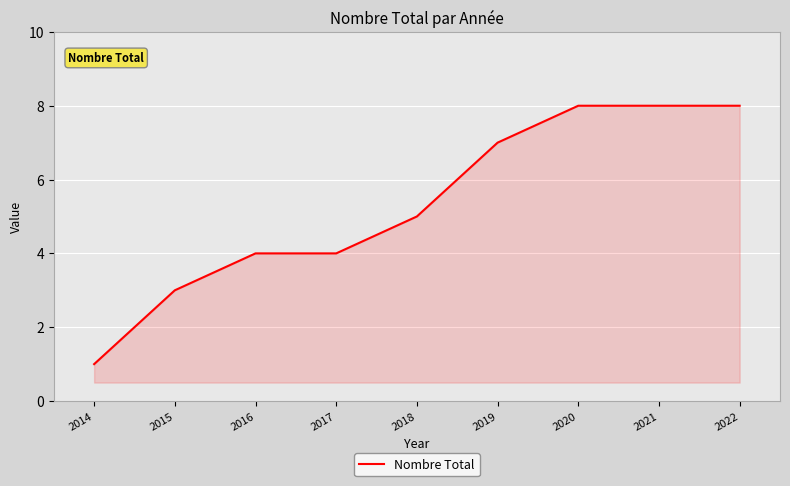

True or false: the data shows 13 at 2022.

False